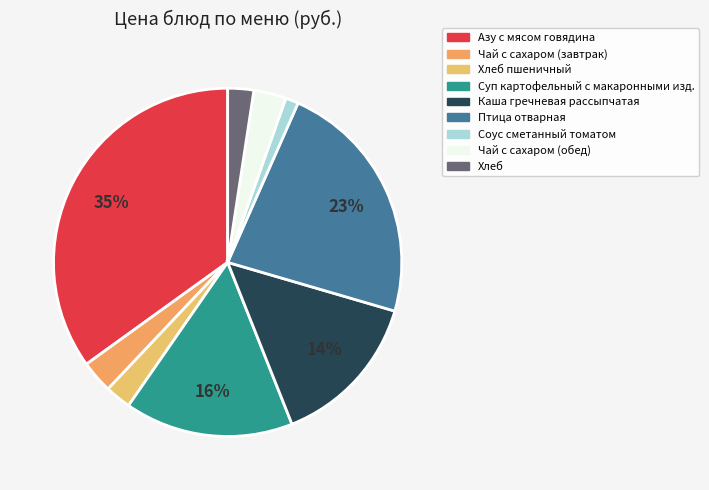

Is Суп картофельный с макаронными изд. the majority of the pie?

No